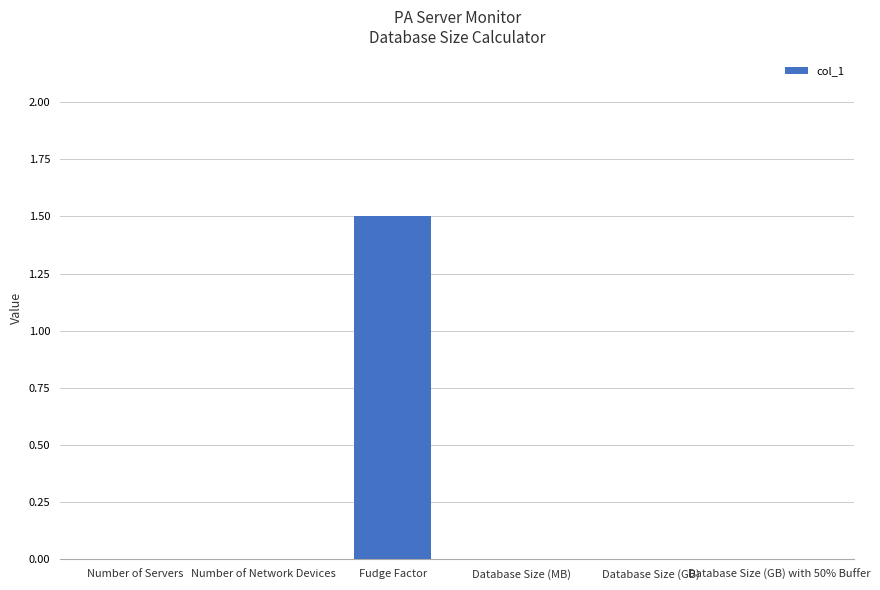

Reading left to right, extract all data points from this chart.

Number of Servers=0.0	Number of Network Devices=0.0	Fudge Factor=1.5	Database Size (MB)=0.0	Database Size (GB)=0.0	Database Size (GB) with 50% Buffer=0.0